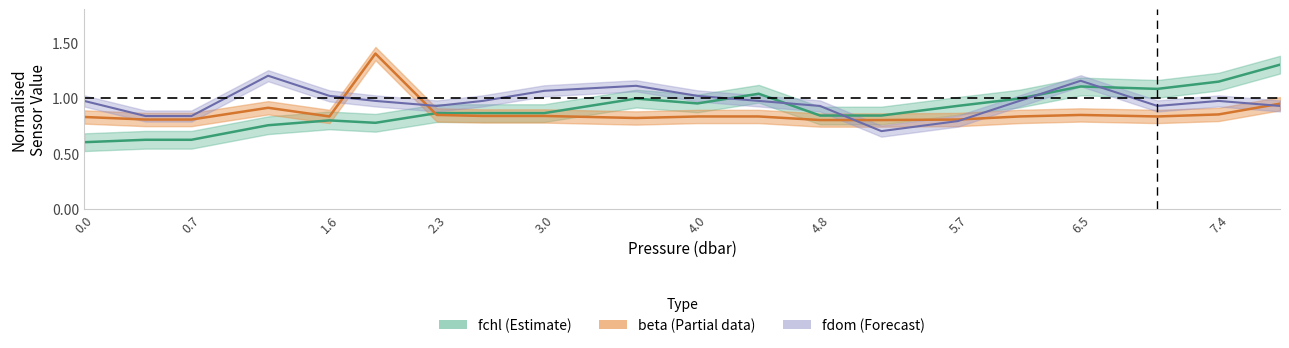

How many interior local valleys does the fchl series have?

3